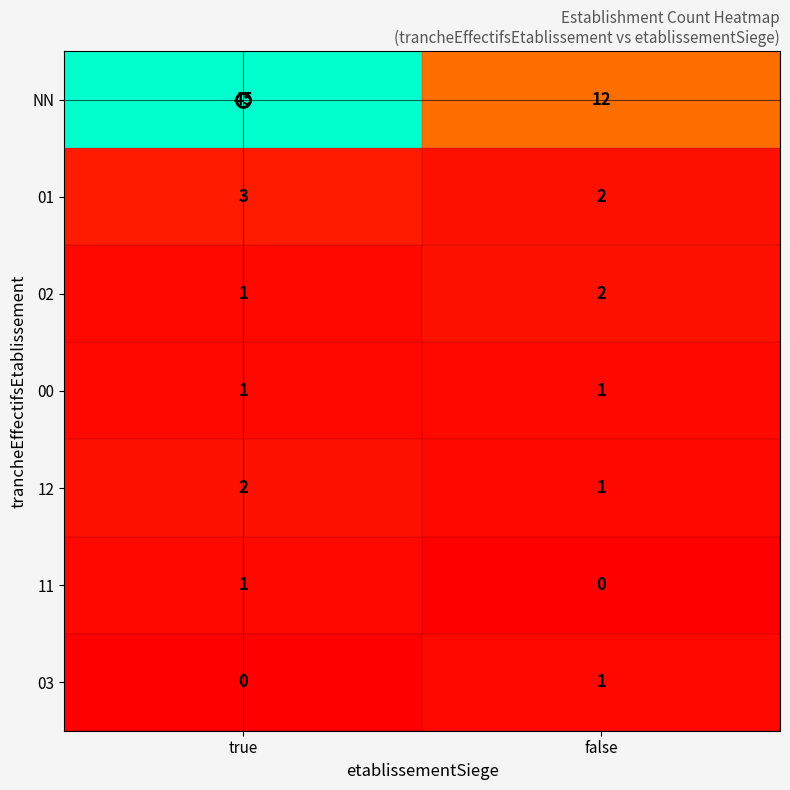

What value does the NN series have at true?

45